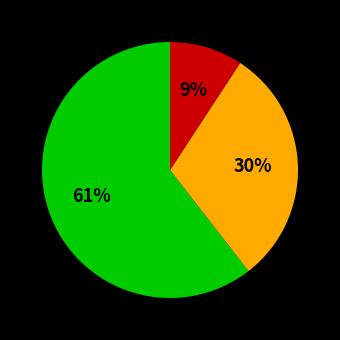

Is there a majority slice in this chart?

Yes